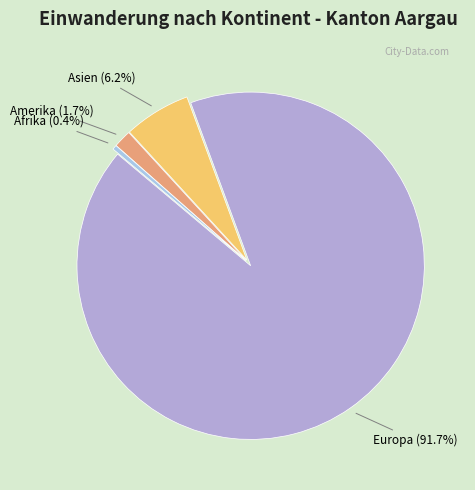

How much of the chart is everything except Asien?

93.8%